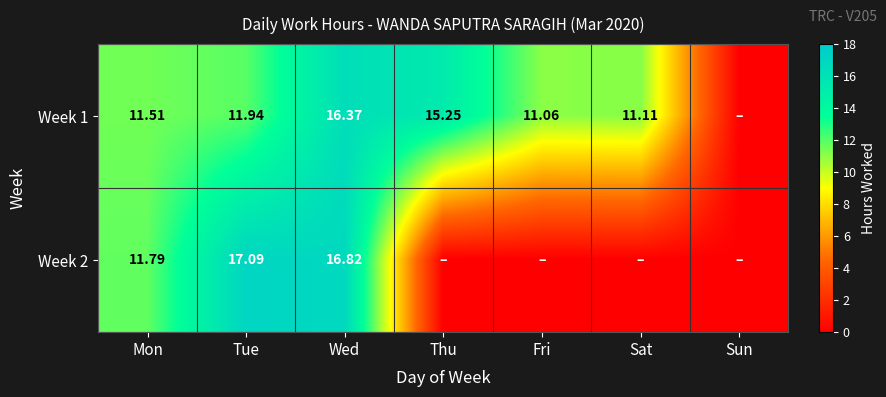

How many distinct data groups are displayed?

2